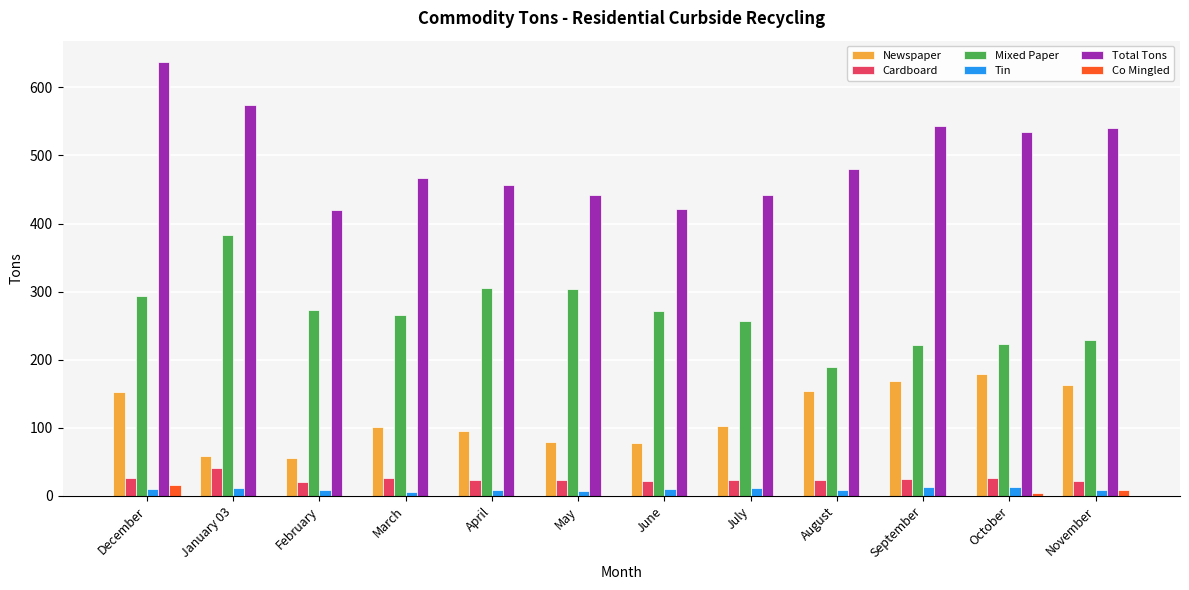

Between August and October, which series saw the biggest shift?

Total Tons